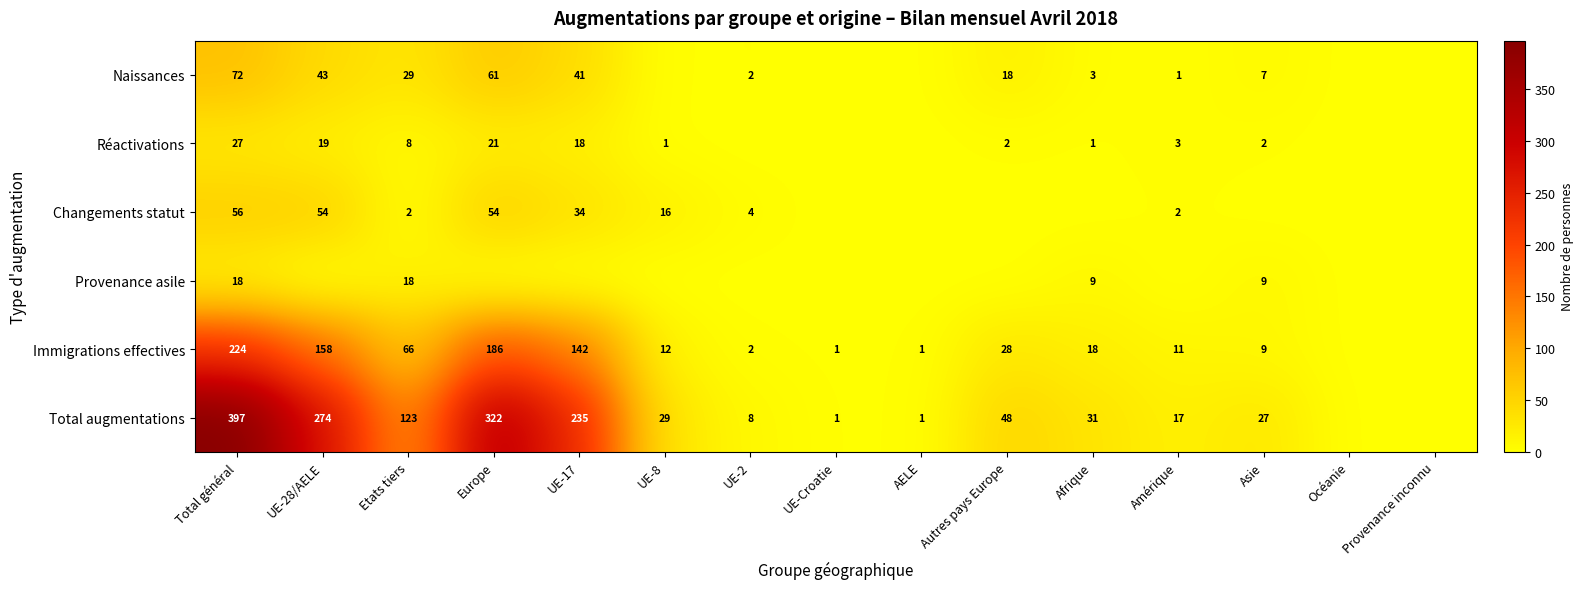

What is the difference between the Total augmentations values at Amérique and UE-Croatie?

16